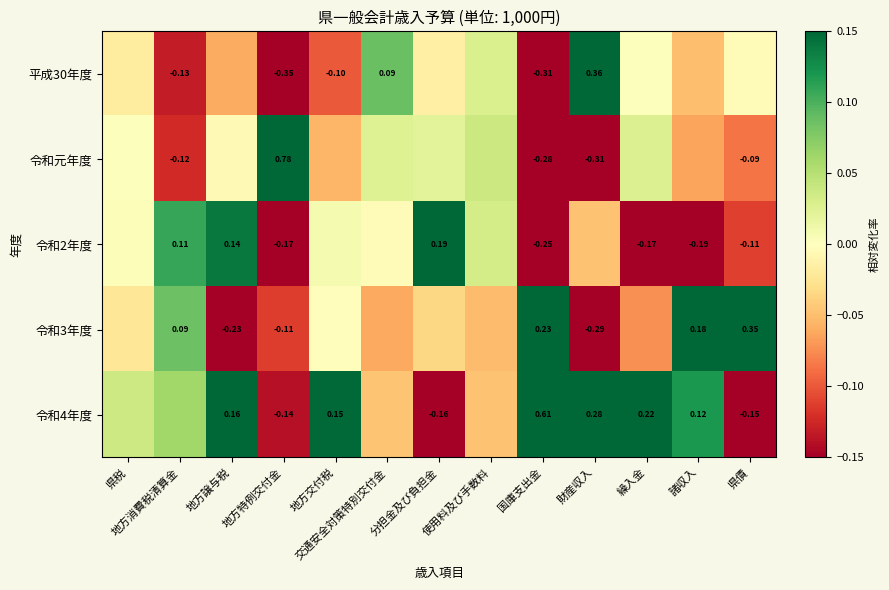

Is the value of 令和3年度 at 地方譲与税 greater than the value of 令和2年度 at 国庫支出金?

Yes